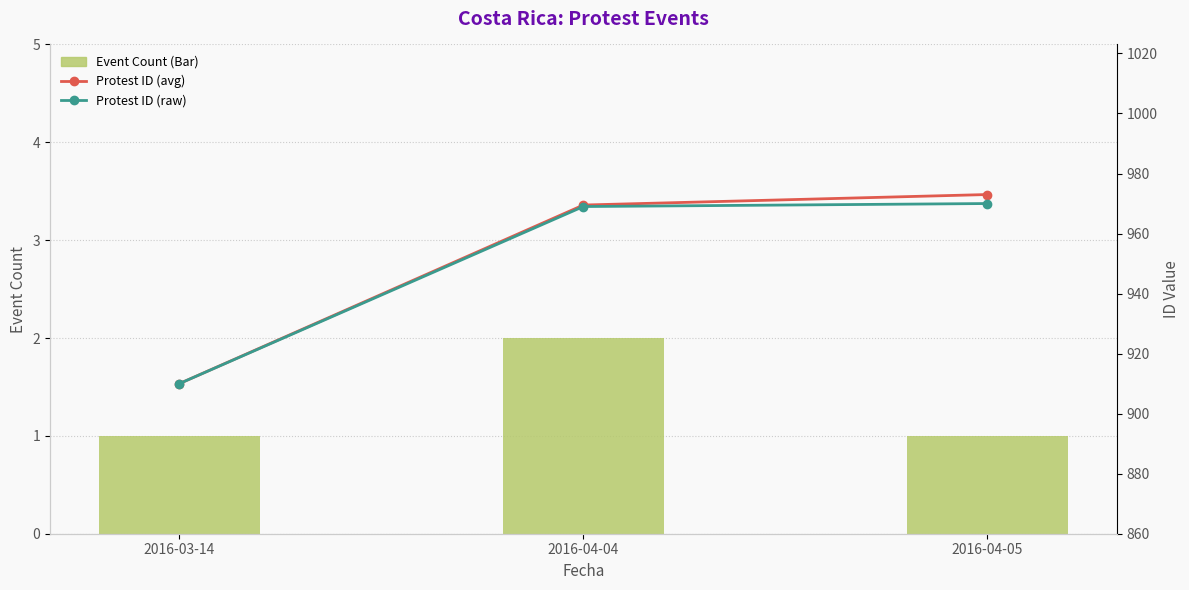

How many distinct data groups are displayed?

3